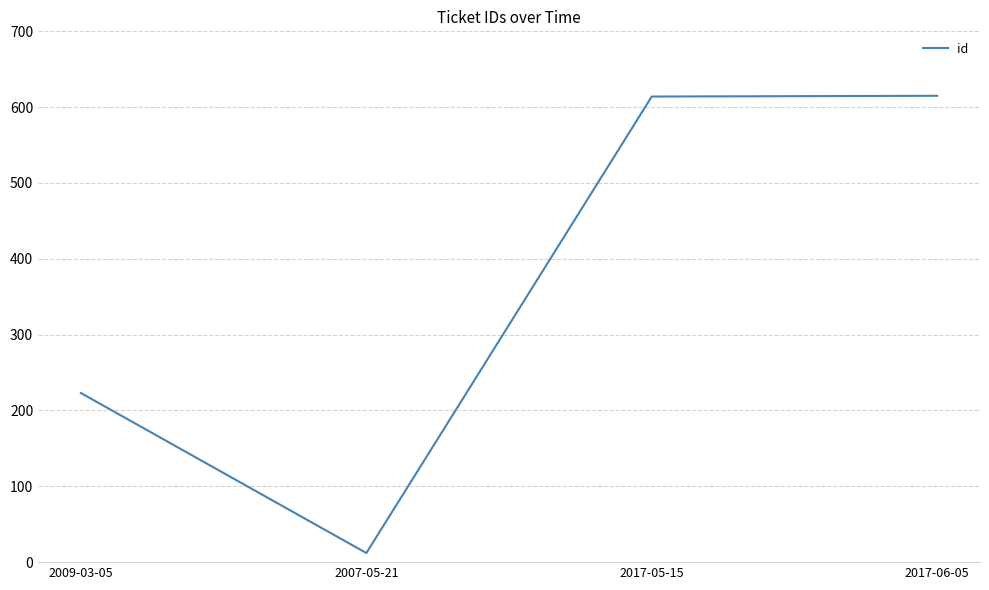

What is the difference between the maximum and minimum values?

603